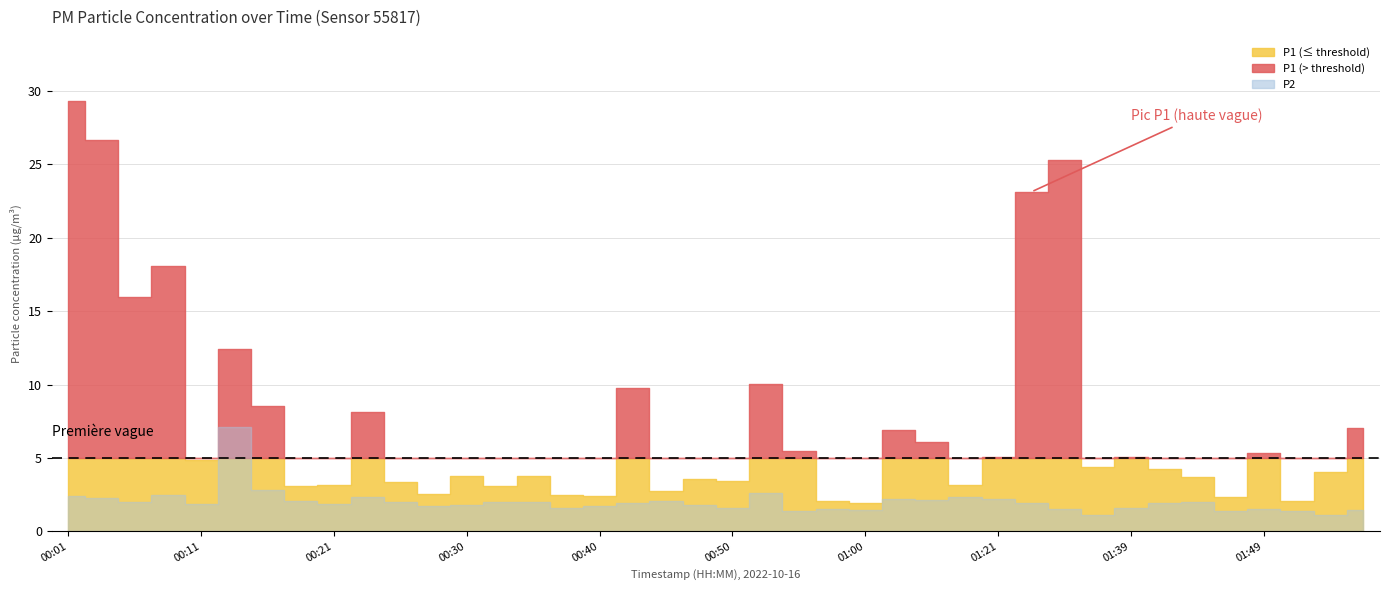

What is the average value of the P1 series?

7.5